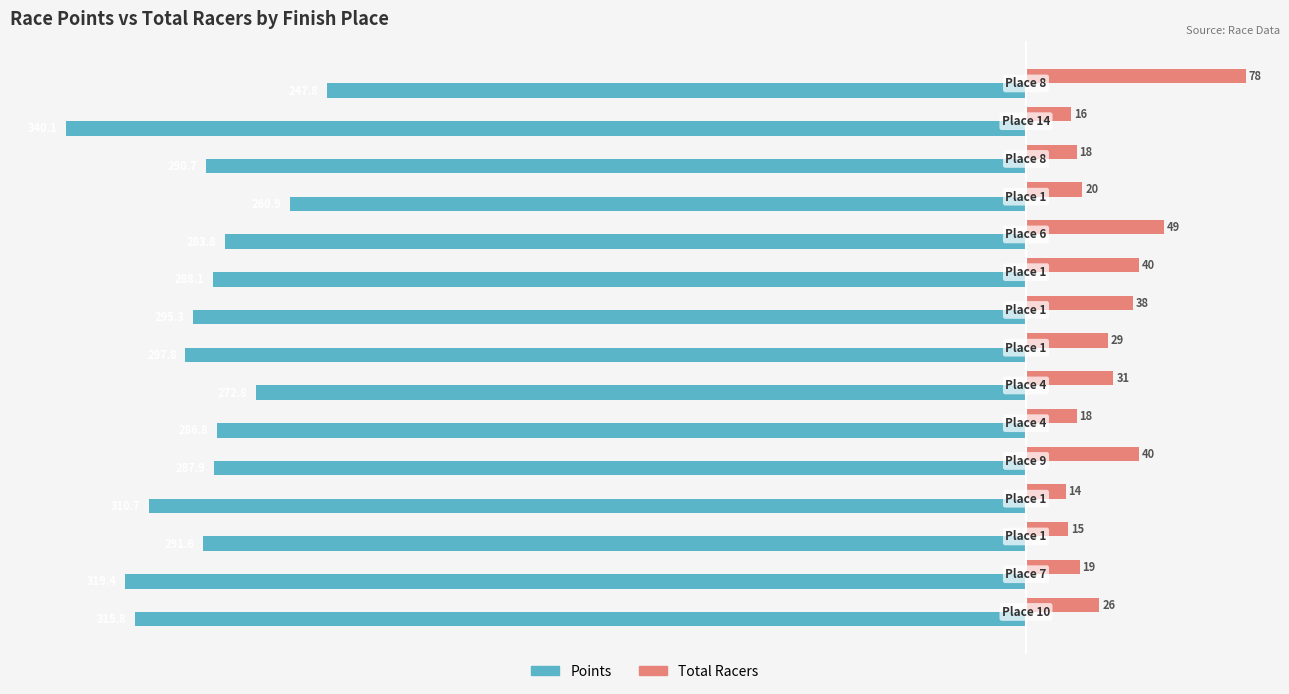

Which series has the largest range (max minus min)?

Points